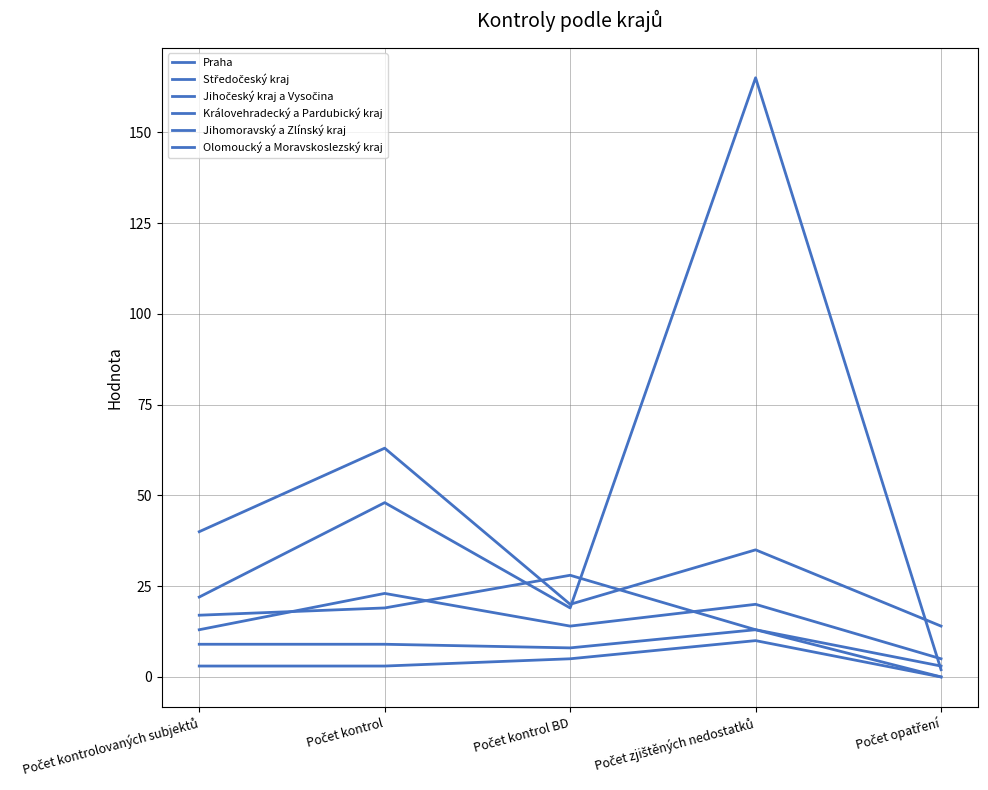

At which category does Praha reach its first local peak?

Počet zjištěných nedostatků